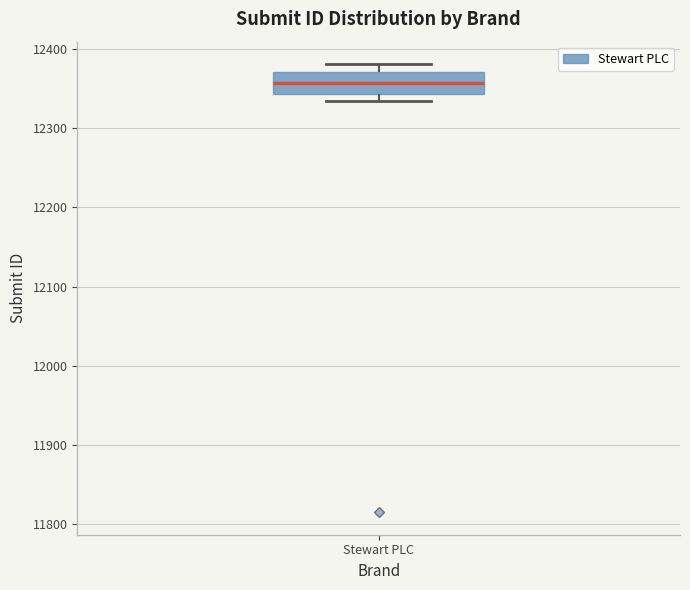

Read this box plot against the y-axis: the position of the median line, the range covered by the box, and the ends of both whiskers. The values are not printed on the chart, so give them approximately, as read against the axis.

median 12360, box 12340 to 12370, whiskers 12340 (just below the box's lower edge) to 12380